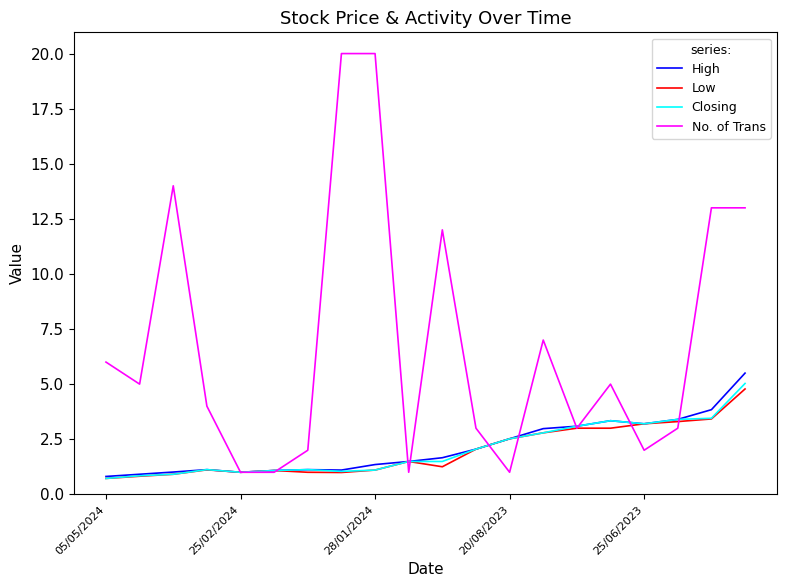

Which series has the largest total across all categories?

No. of Trans